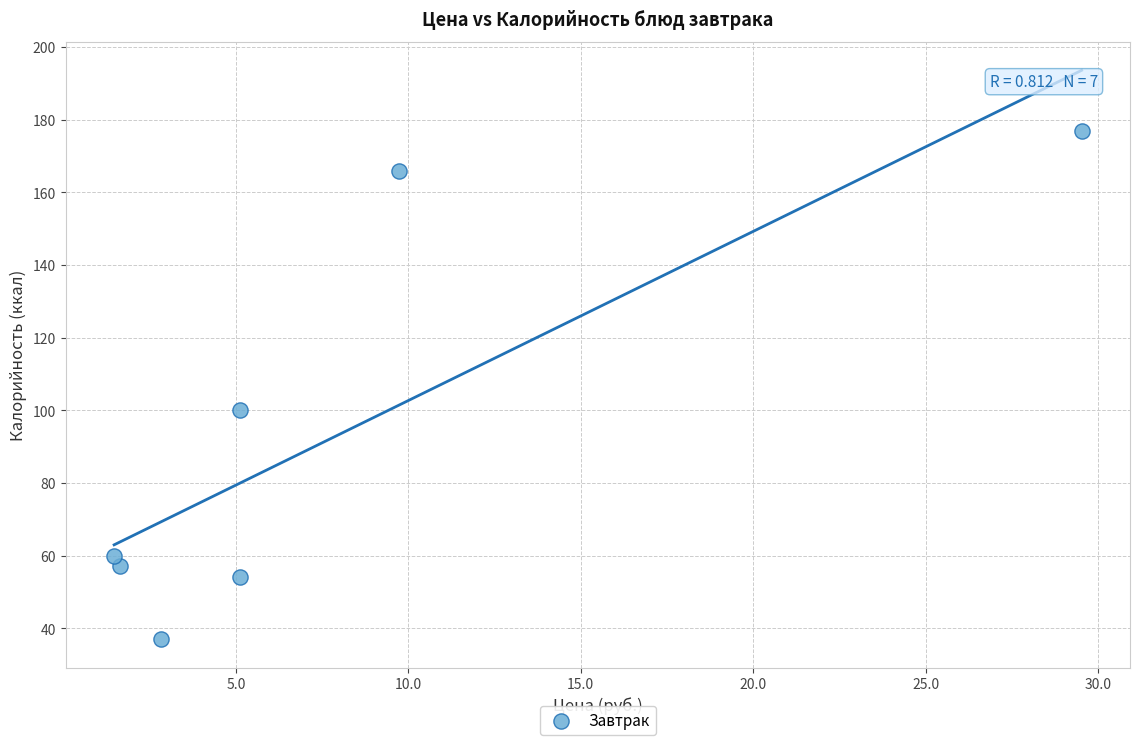

What Y value in the scatter plot is closest to 107?

100